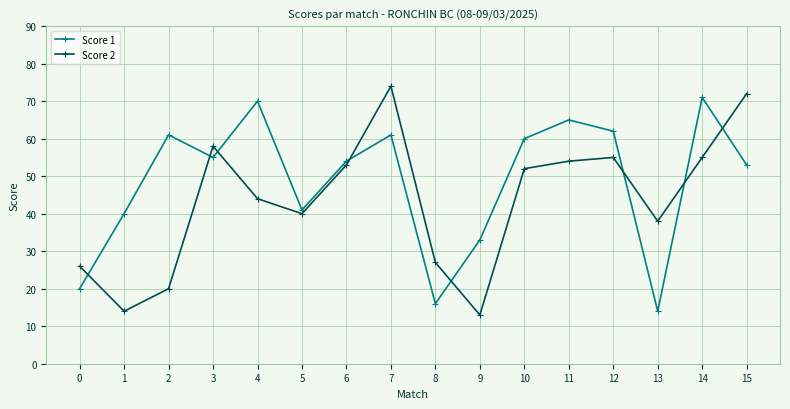

Which series has the widest spread of values?

Score 2